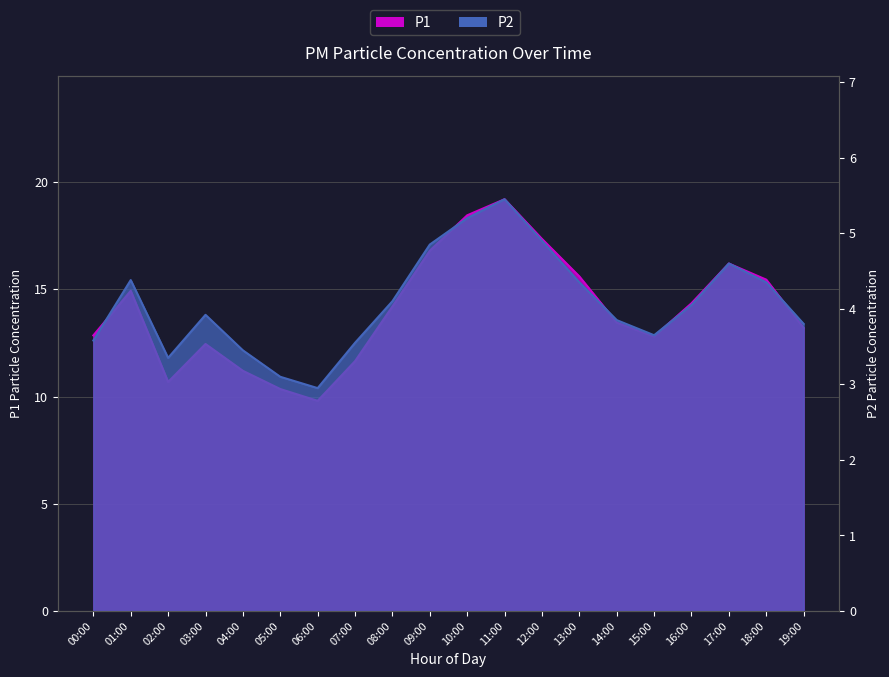

What is the total value across all series at 09:00?

21.6